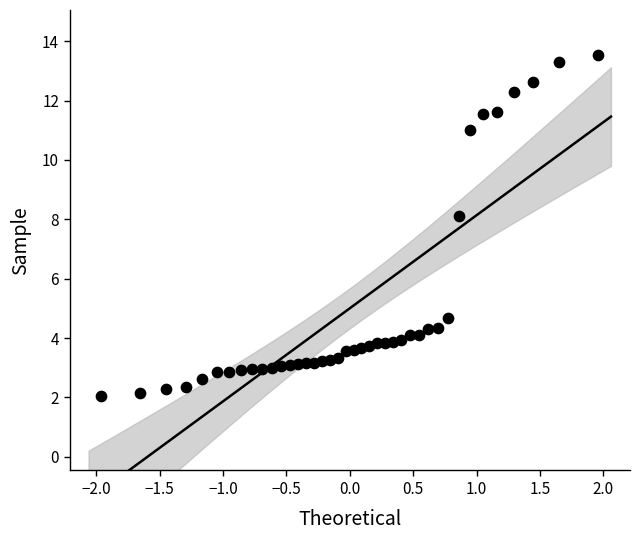

What is the range of Y values (max minus min)?

11.5